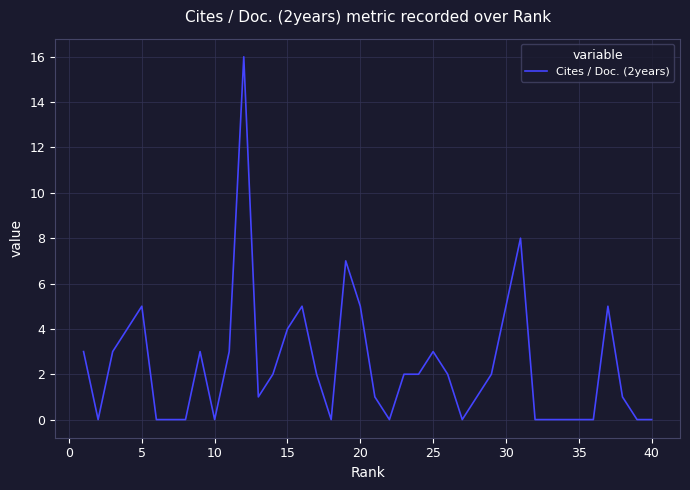

What is the maximum value shown in the chart?

16